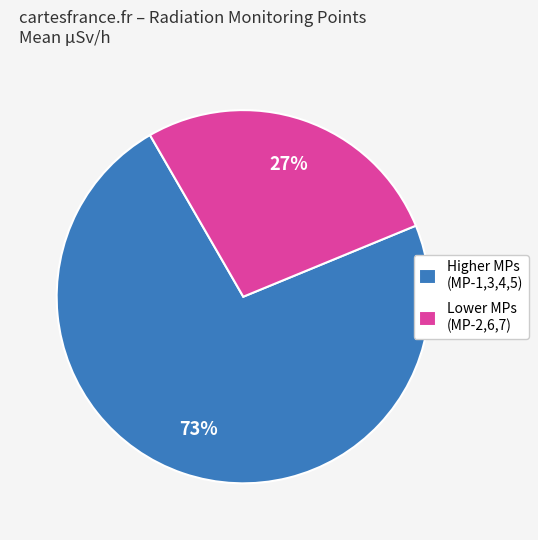

Is the sum of Higher MPs (MP-1,3,4,5) and Lower MPs (MP-2,6,7) greater than half?

Yes